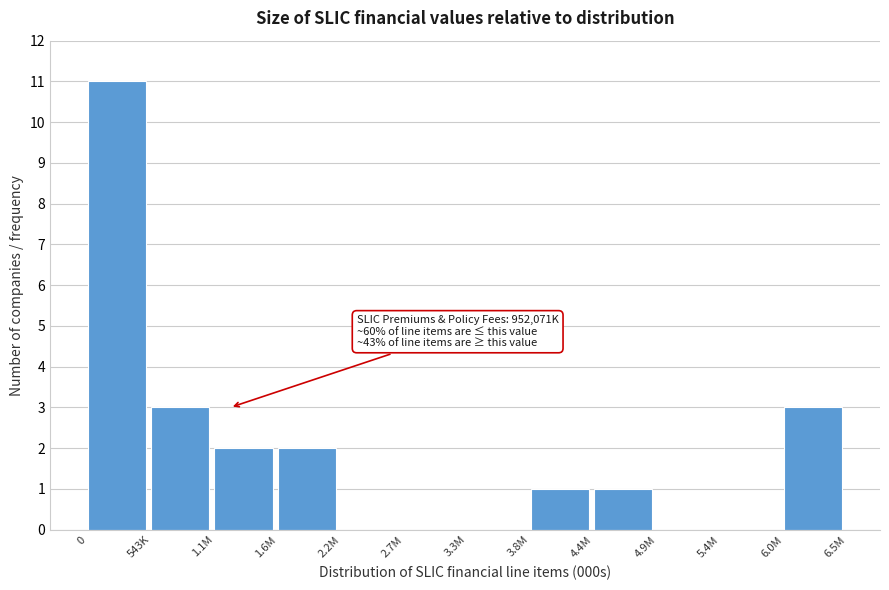

Reading right to left, what are all the values shown in this chart?

6.0M=3	5.4M=0	4.9M=0	4.4M=1	3.8M=1	3.3M=0	2.7M=0	2.2M=0	1.6M=2	1.1M=2	543K=3	0=11